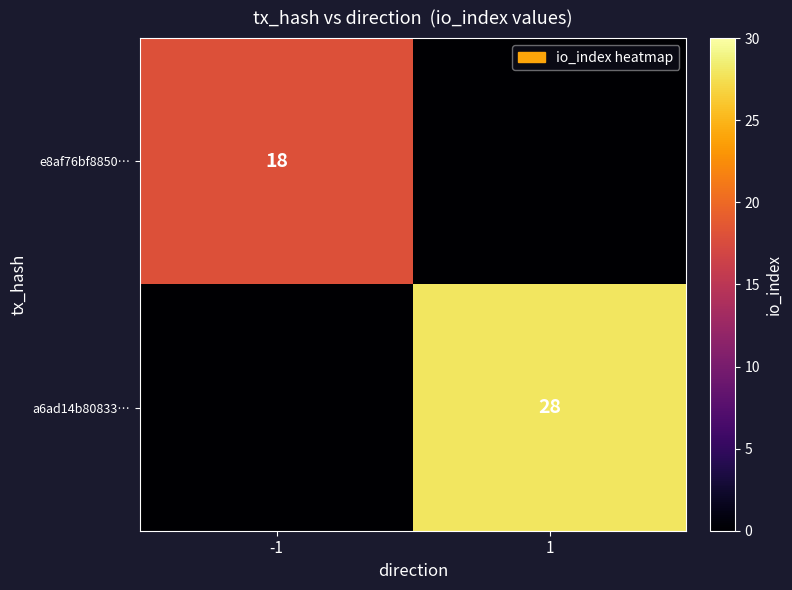

Is the value of e8af76bf8850… at -1 greater than the value of a6ad14b80833… at 1?

No